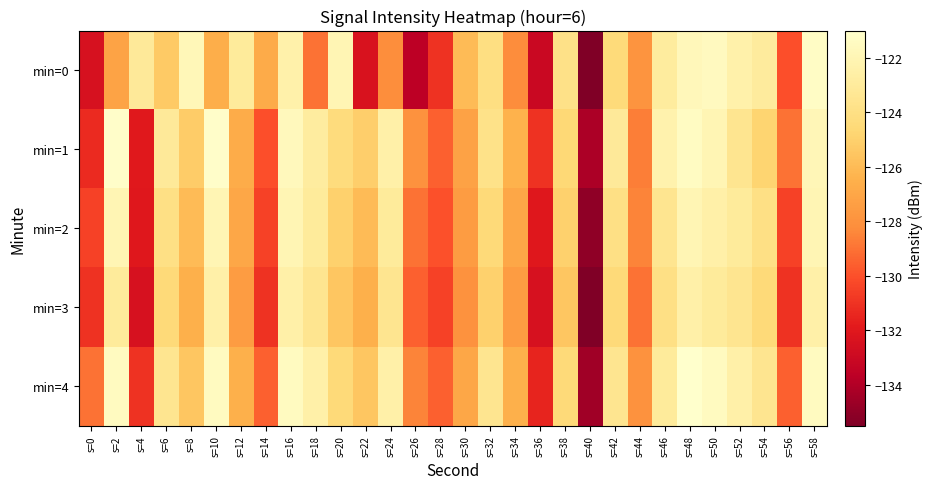

What is the total value across all series at s=0?

-654.3